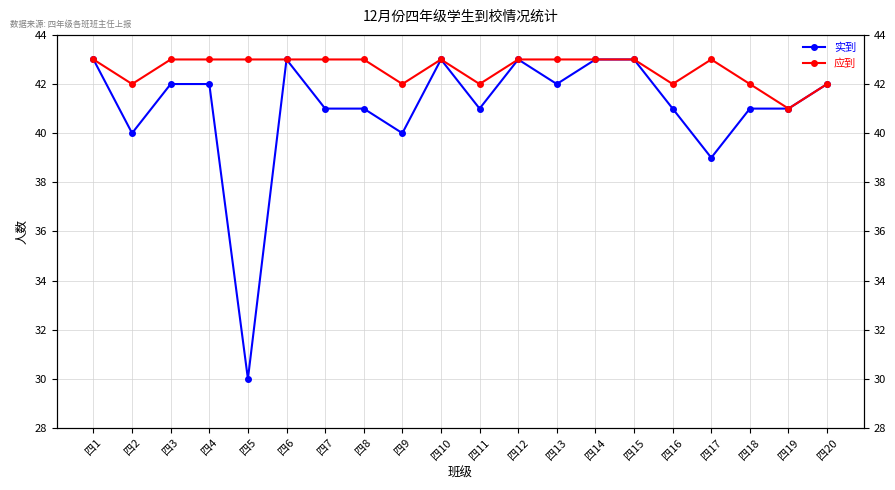

What is the highest value of the 应到 series?

43